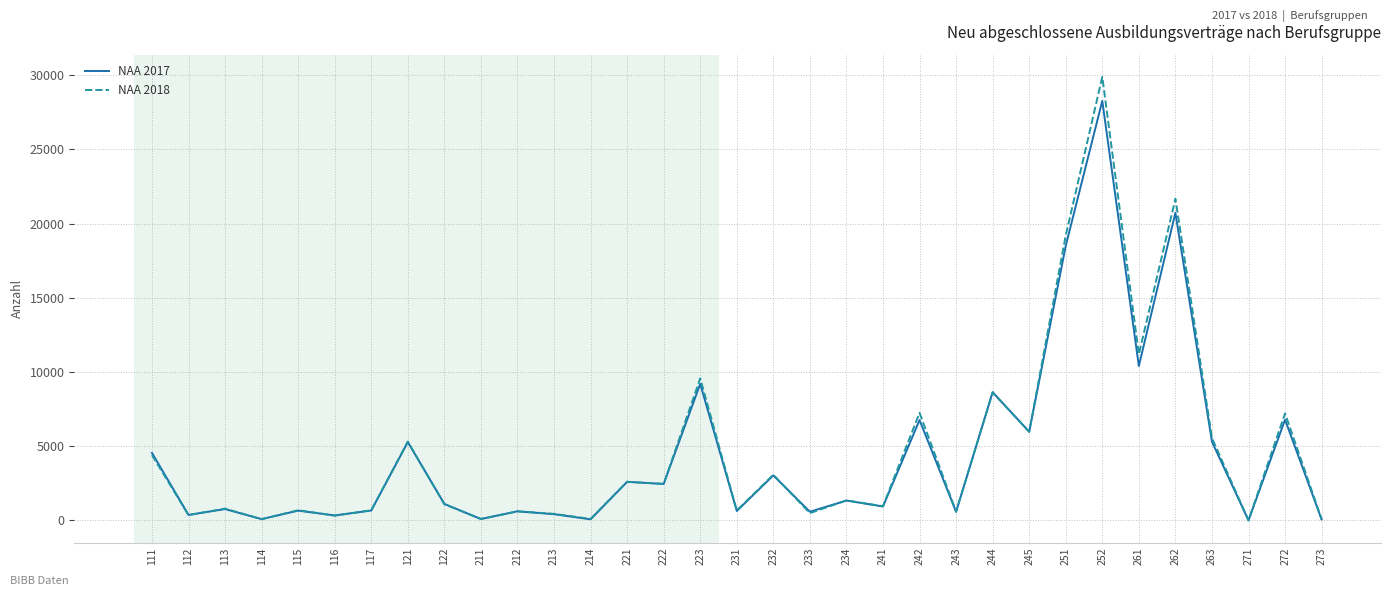

In NAA 2018, how many points are lower than both neighbors (excluding endpoints)?

13